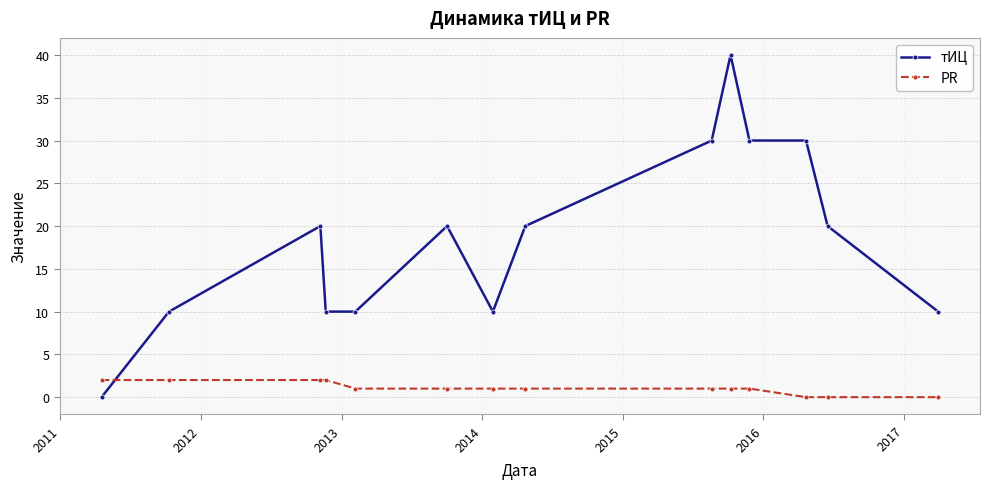

What is the sum of all тИЦ values?

260